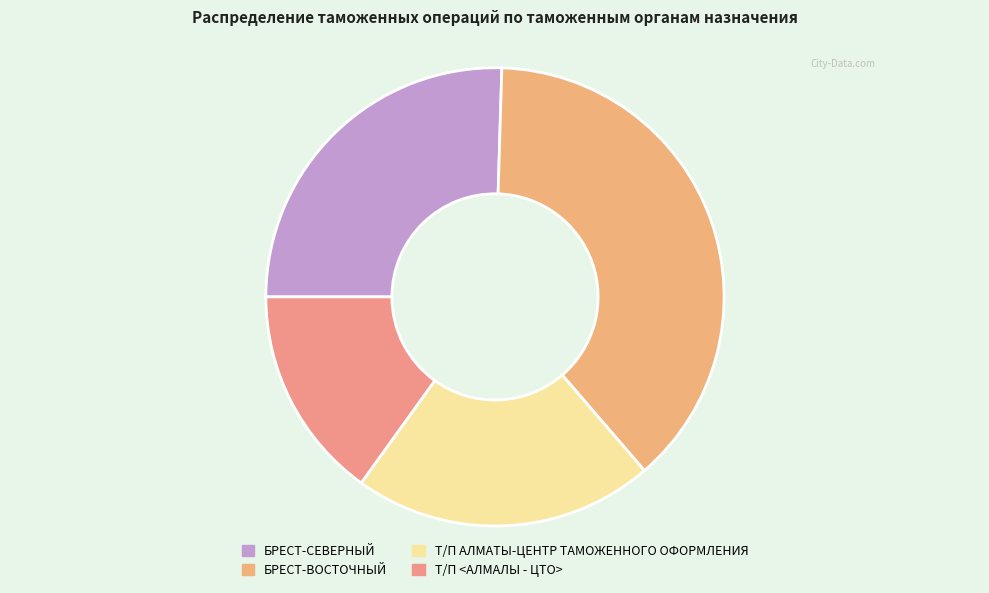

True or false: Т/П АЛМАТЫ-ЦЕНТР ТАМОЖЕННОГО ОФОРМЛЕНИЯ accounts for 21% of the total.

True